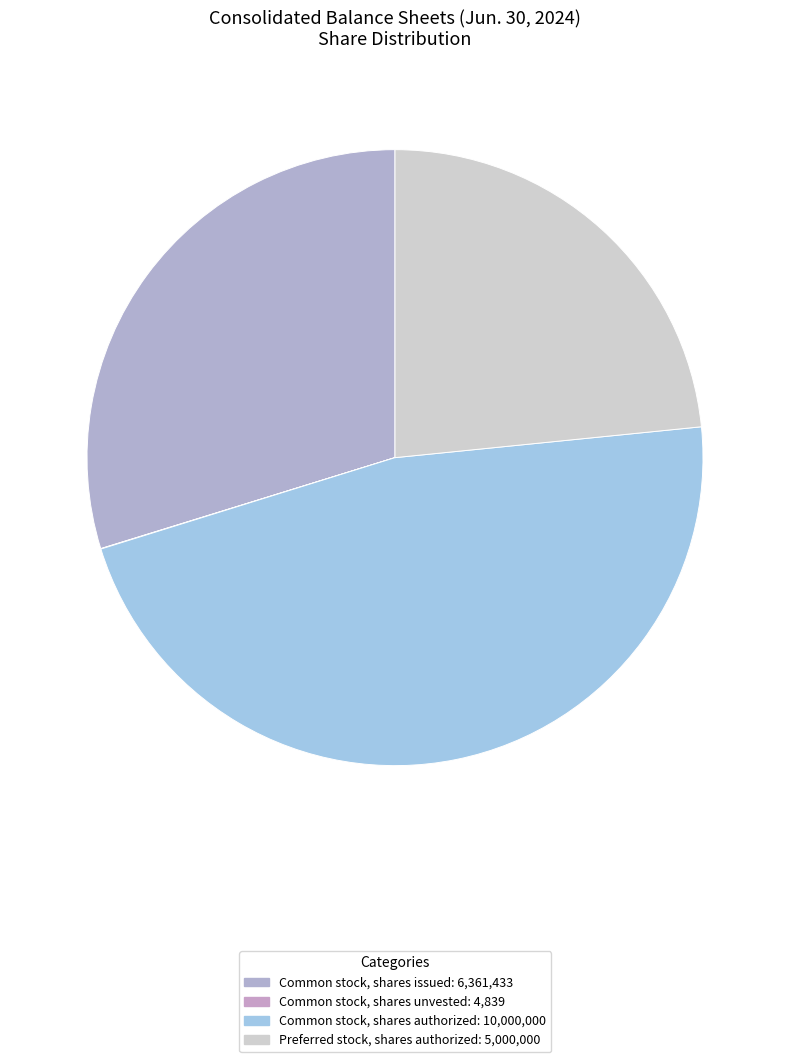

To the nearest percent, what is the average slice percentage?

25%